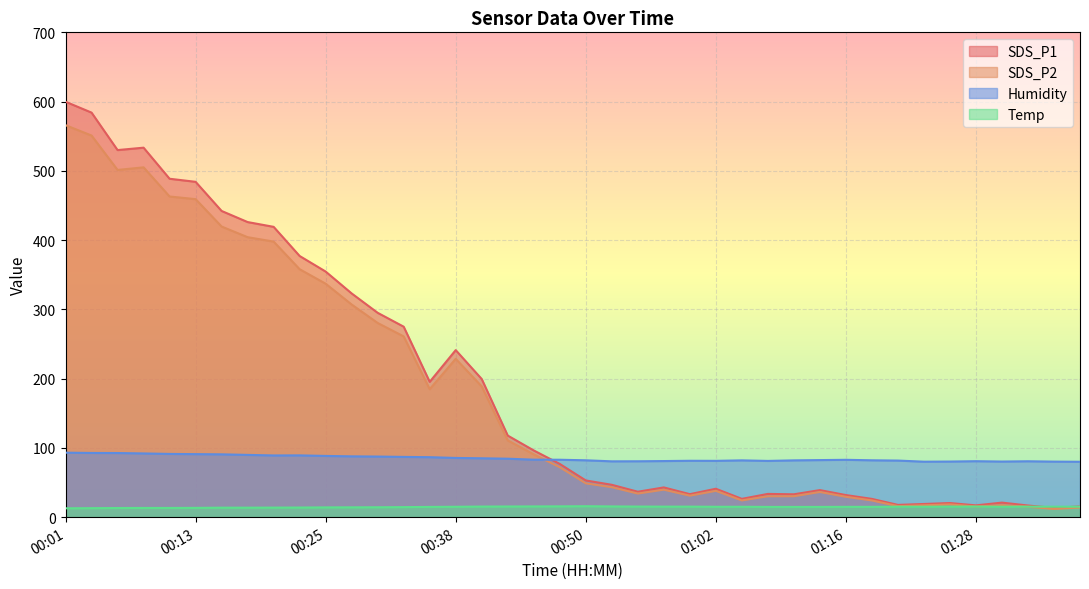

Is it true that SDS_P1 equals 606.8 at 00:23?

False